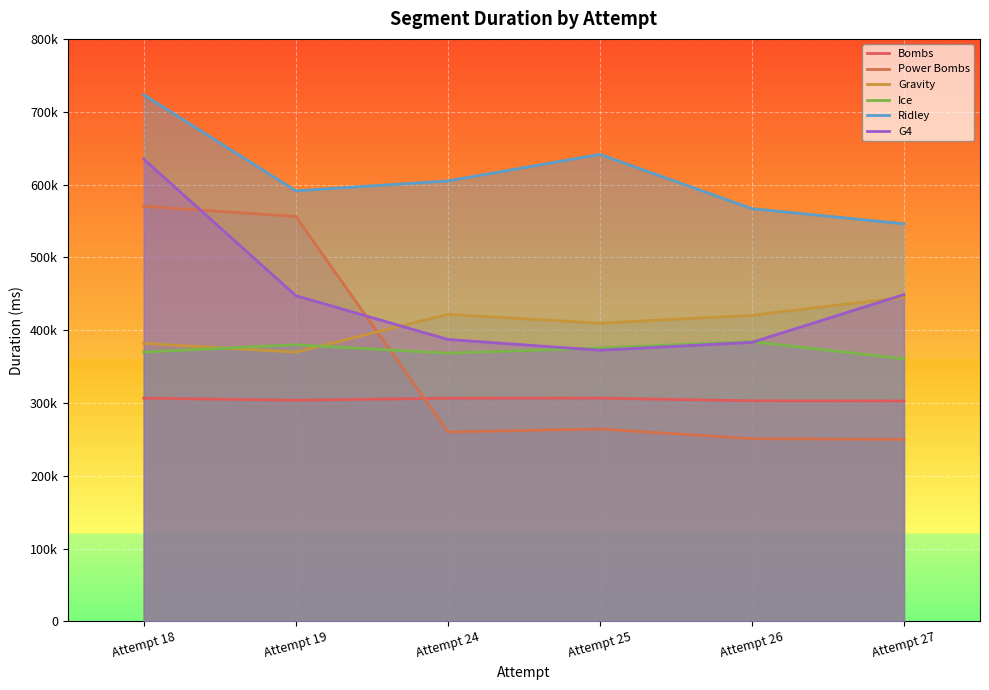

List the series in order of their peak value, lowest first.

Bombs, Ice, Gravity, Power Bombs, G4, Ridley